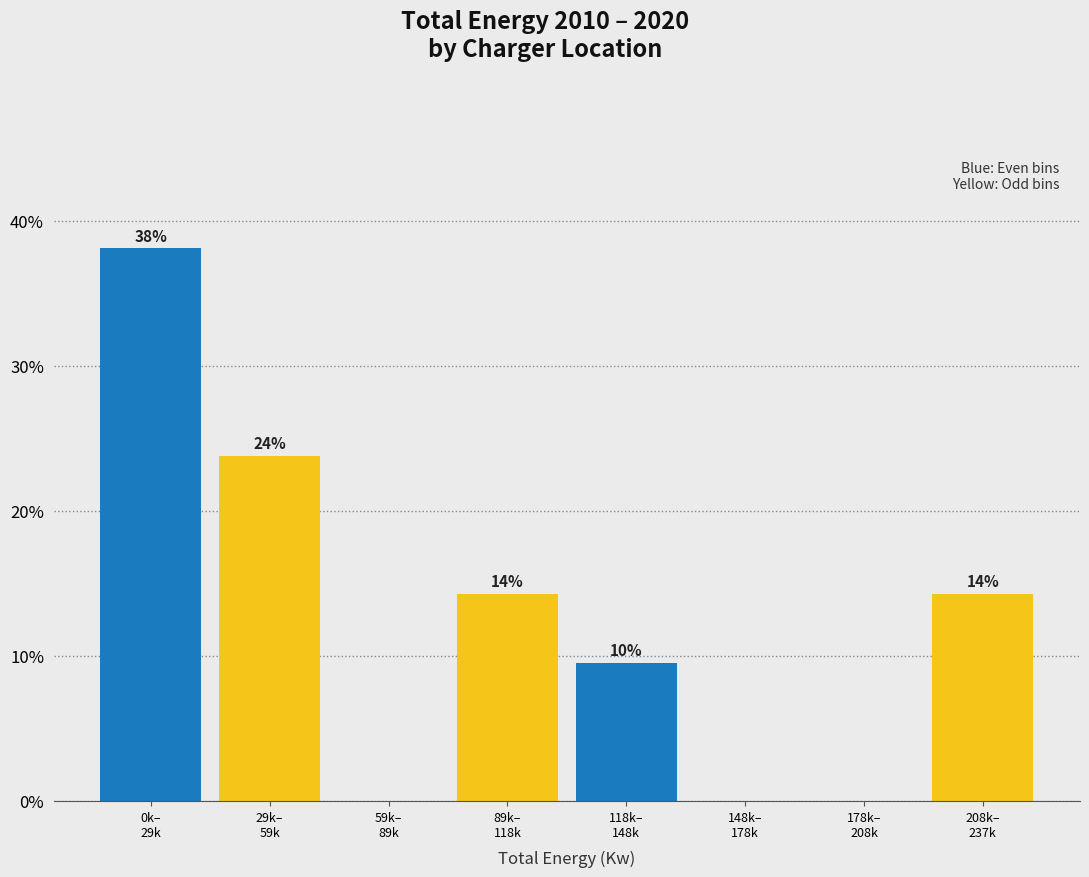

Are the bars horizontal?

No